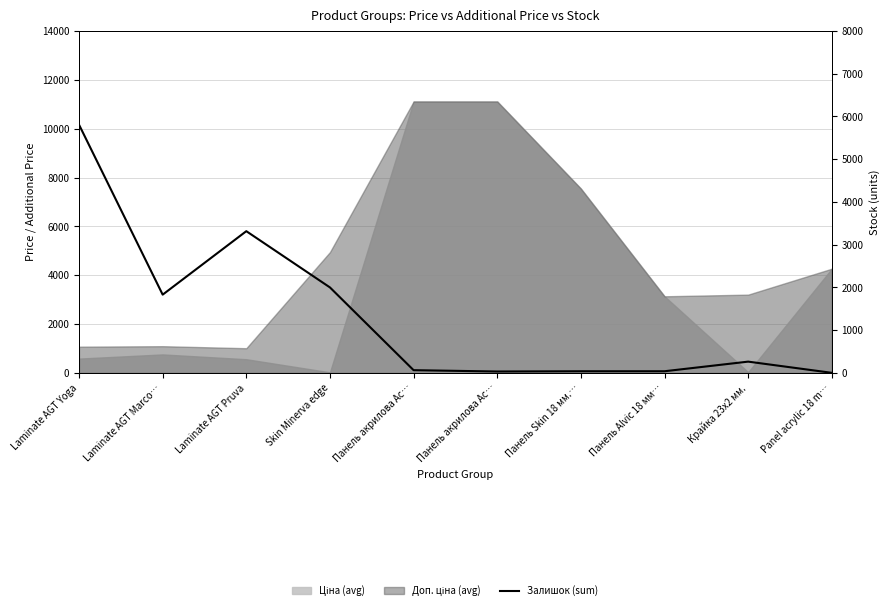

At which label is the value closest to 2904?

Laminate AGT Pruva